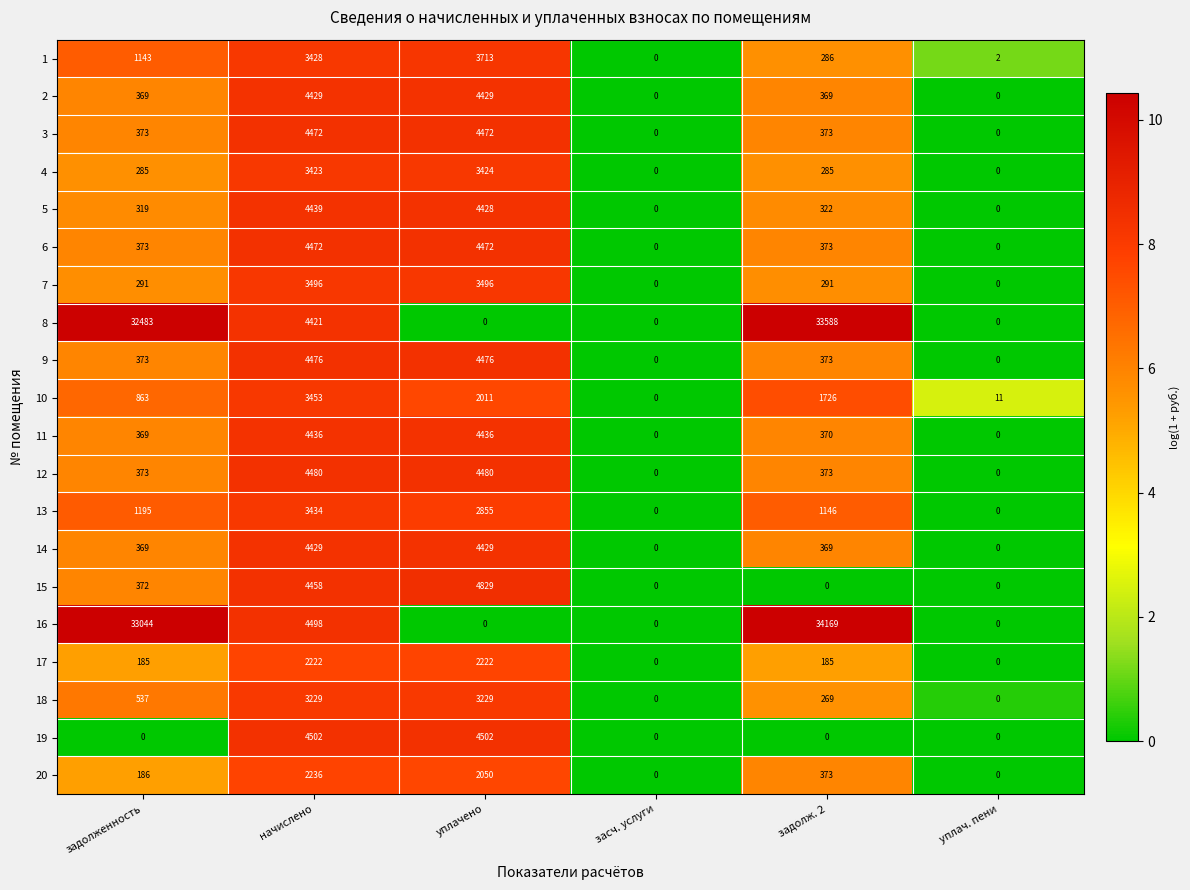

Where is 15 nearest to the value 2414?

задолженность